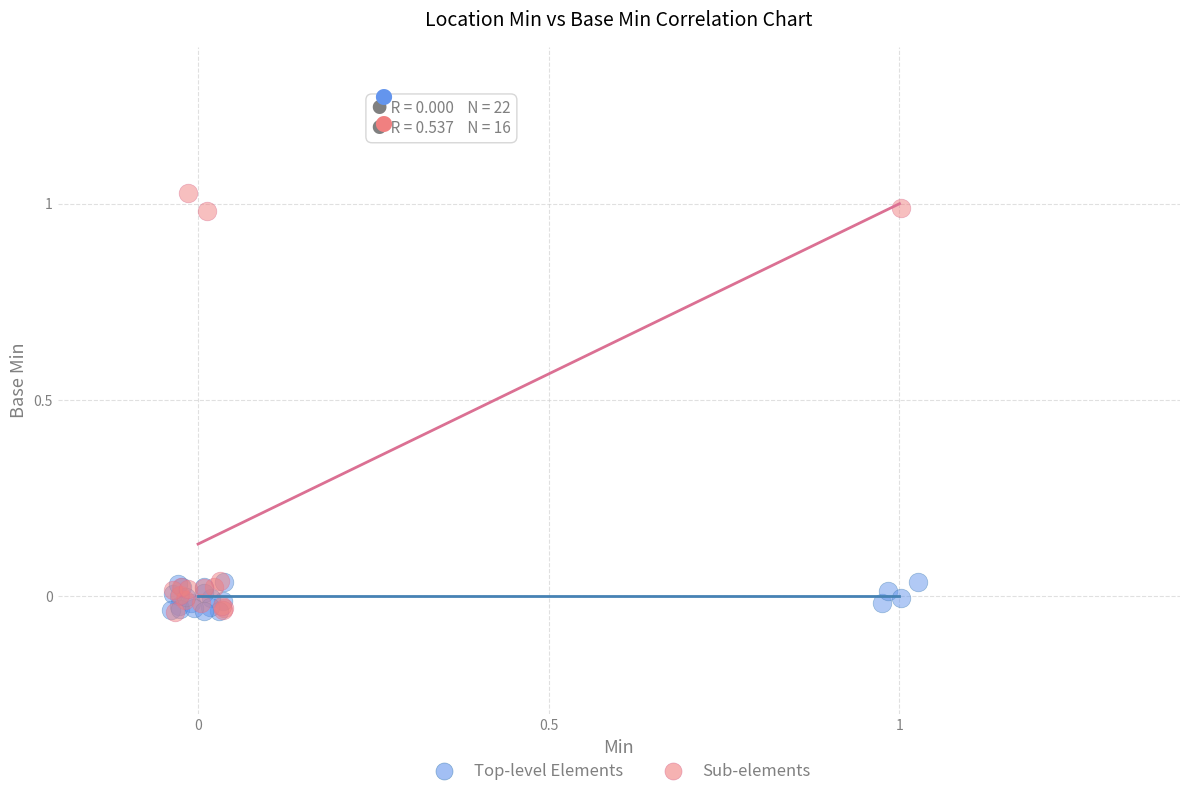

Which series reaches the maximum Y coordinate?

Sub-elements